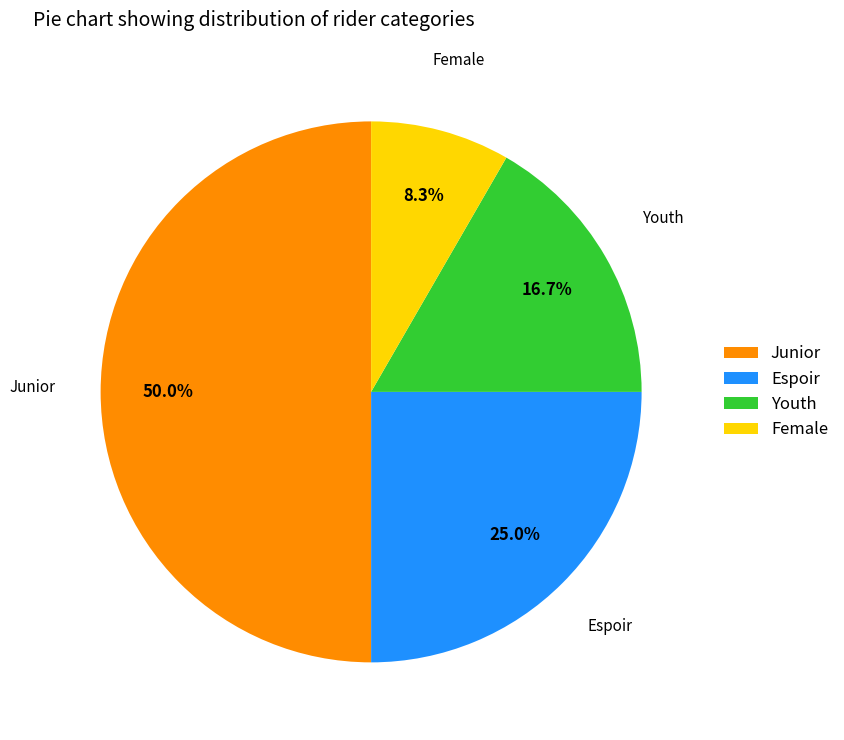

What portion of the pie excludes Youth?

83.3%